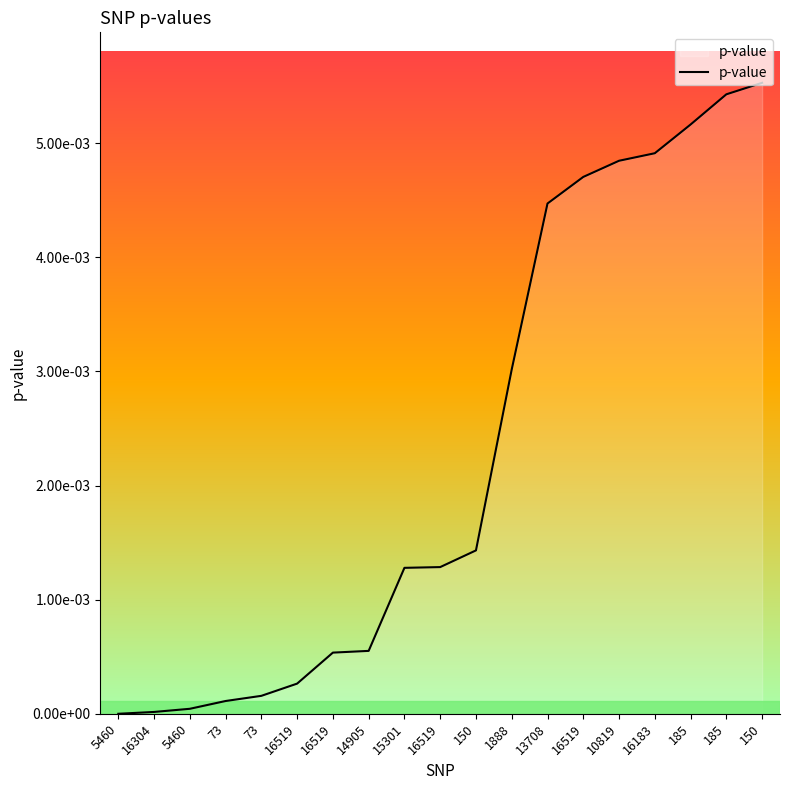

List the labels in order of value, largest first.

150, 185, 185, 16183, 10819, 16519, 13708, 1888, 150, 16519, 15301, 14905, 16519, 16519, 73, 73, 5460, 16304, 5460